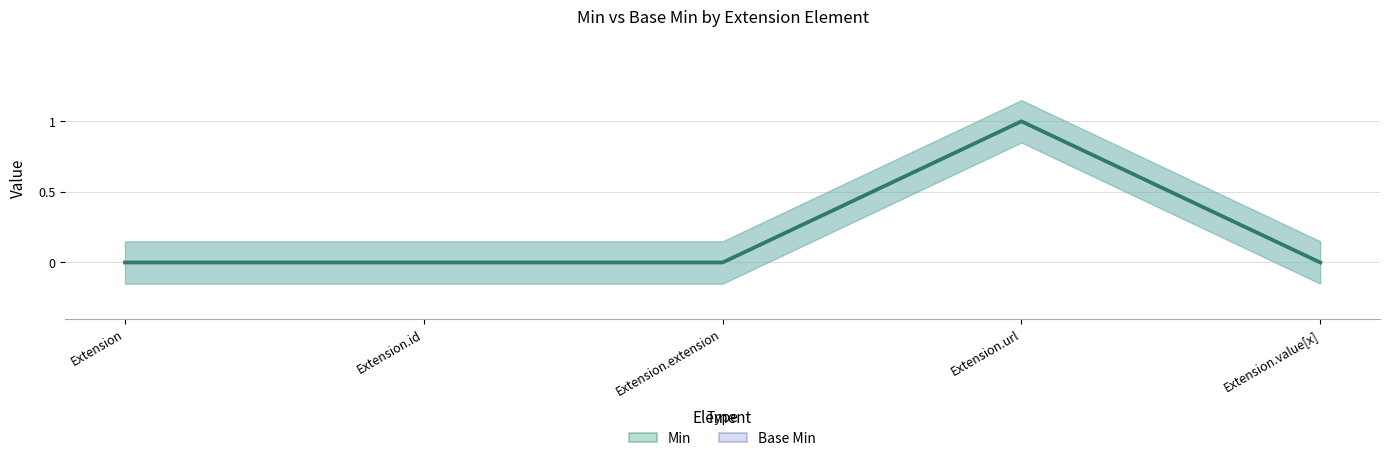

At how many categories does at least one series exceed 0?

1